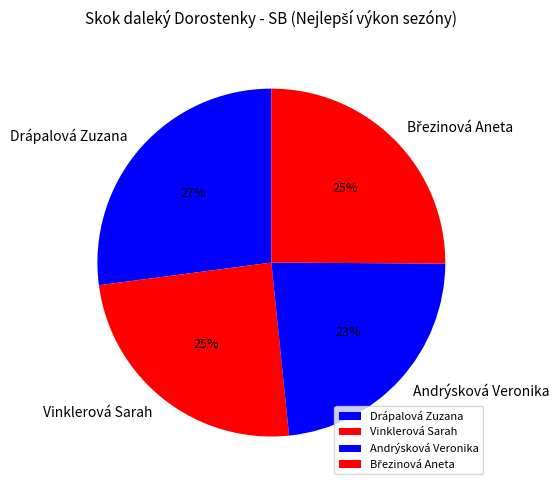

True or false: Andrýsková Veronika accounts for 23% of the total.

True